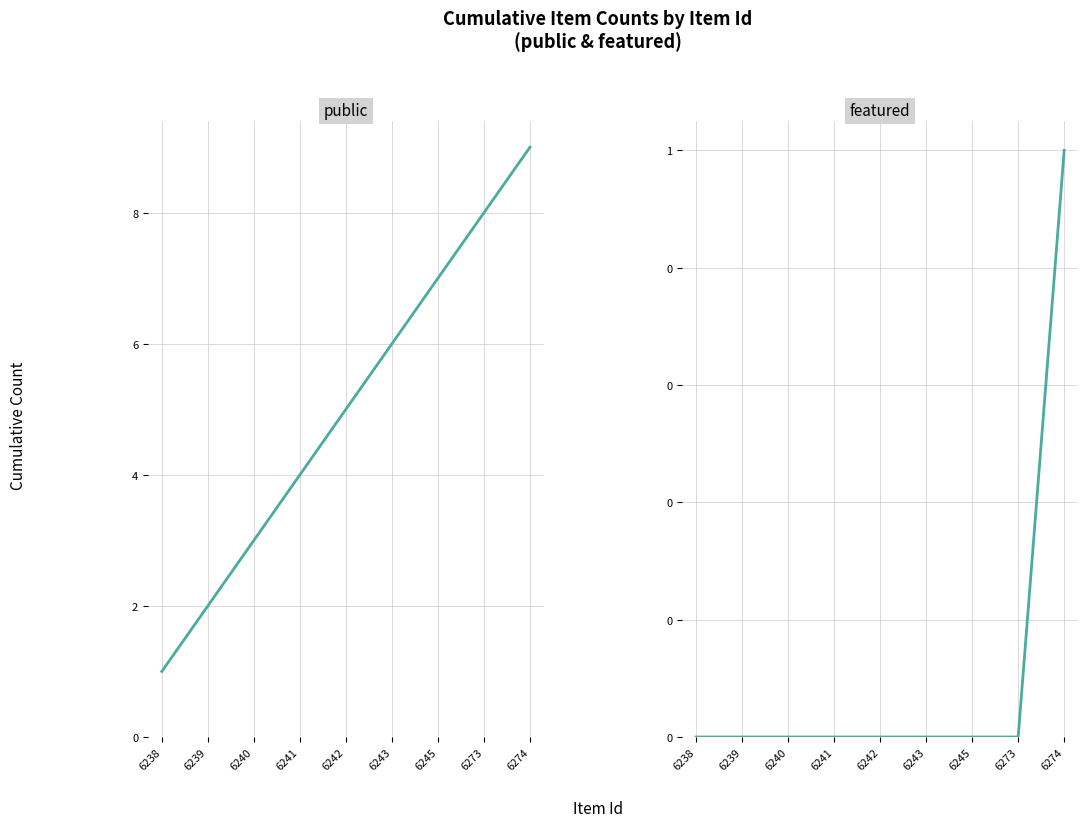

Rank the series by their average value, from lowest to highest.

featured, public